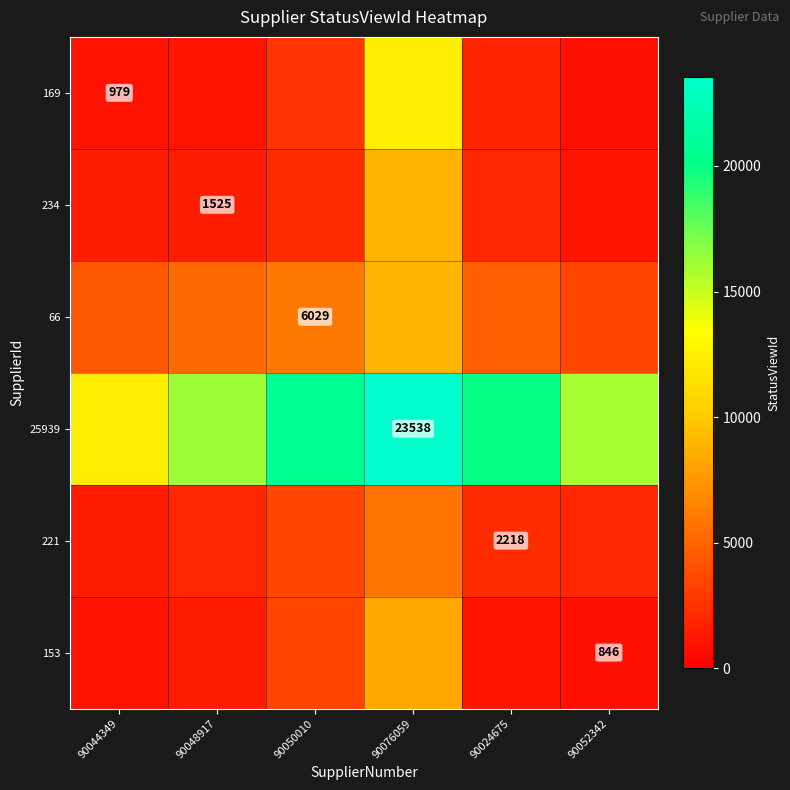

What is the sum of the 66 values at 90044349 and 90076059?

13292.8